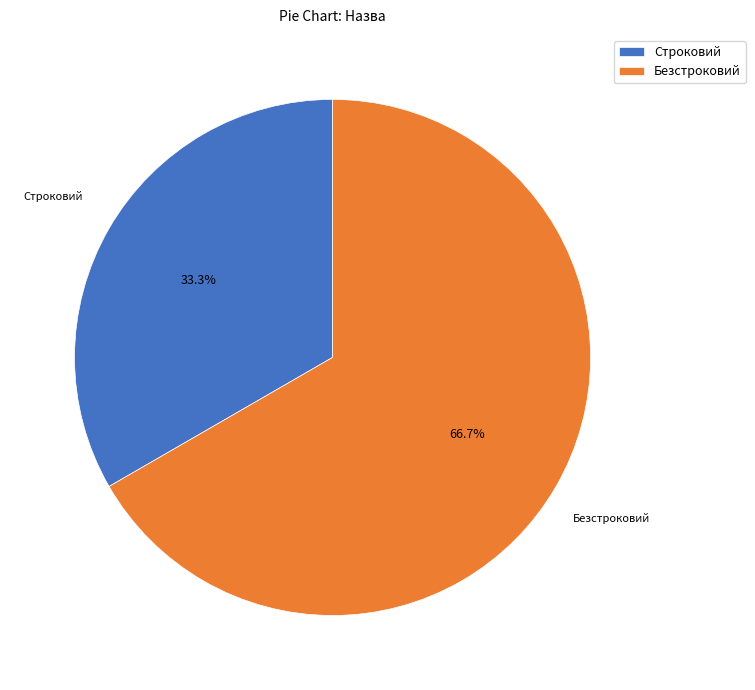

To the nearest percent, what percentage of the pie is Безстроковий?

67%